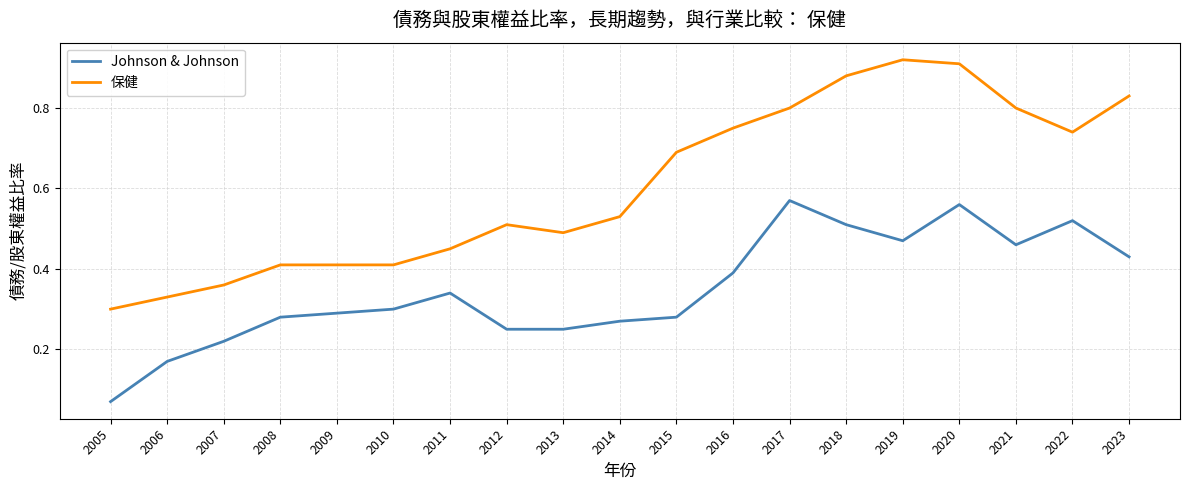

True or false: 保健 and Johnson & Johnson intersect in this chart.

False